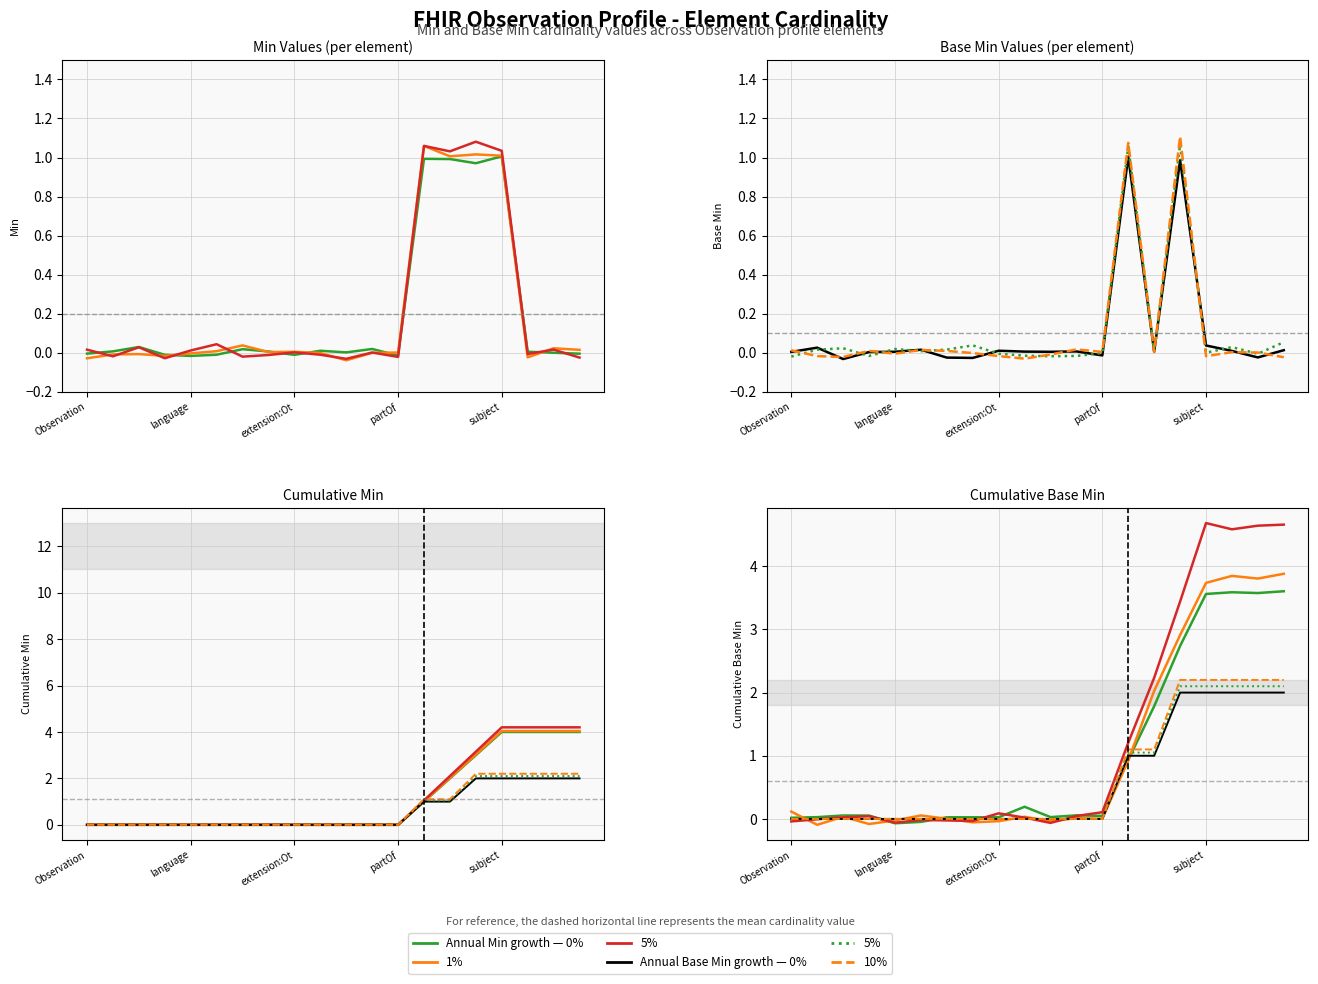

What is the difference between the highest and lowest values at 9?

0.2